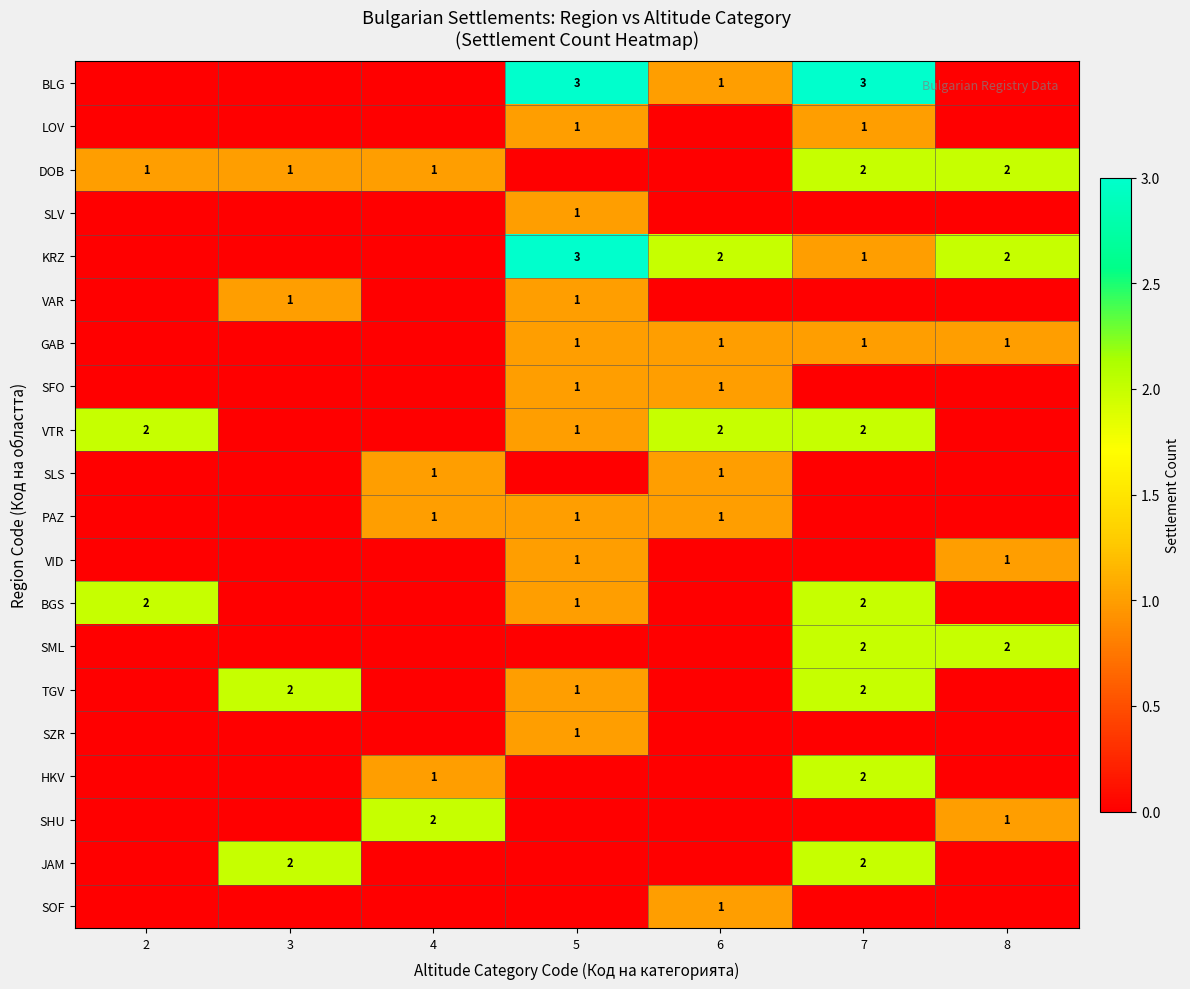

The BLG series shows 4 at 7. True or false?

False